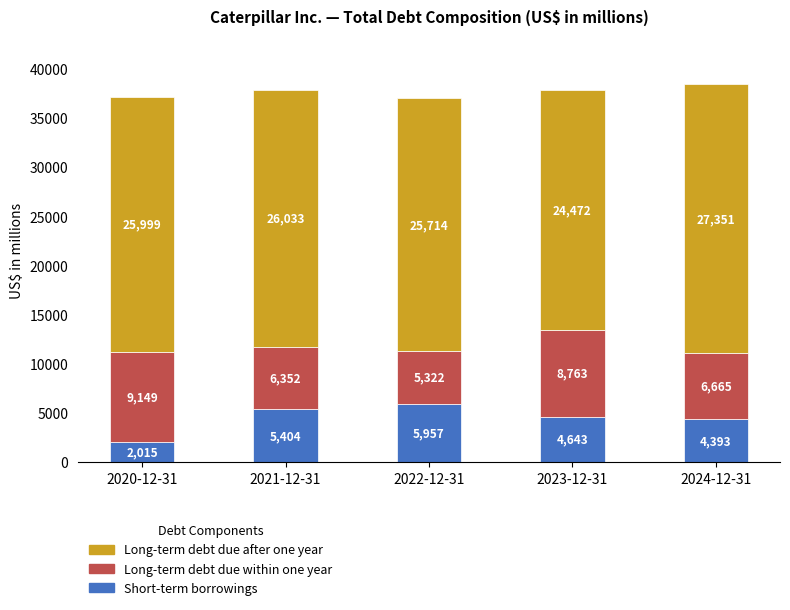

What is the minimum value for Short-term borrowings?

2015